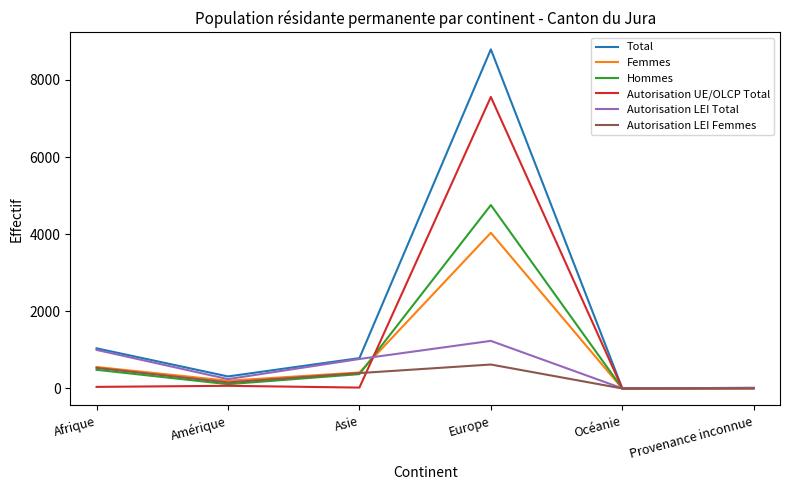

What are all the series names shown in the legend?

Total, Femmes, Hommes, Autorisation UE/OLCP Total, Autorisation LEI Total, Autorisation LEI Femmes